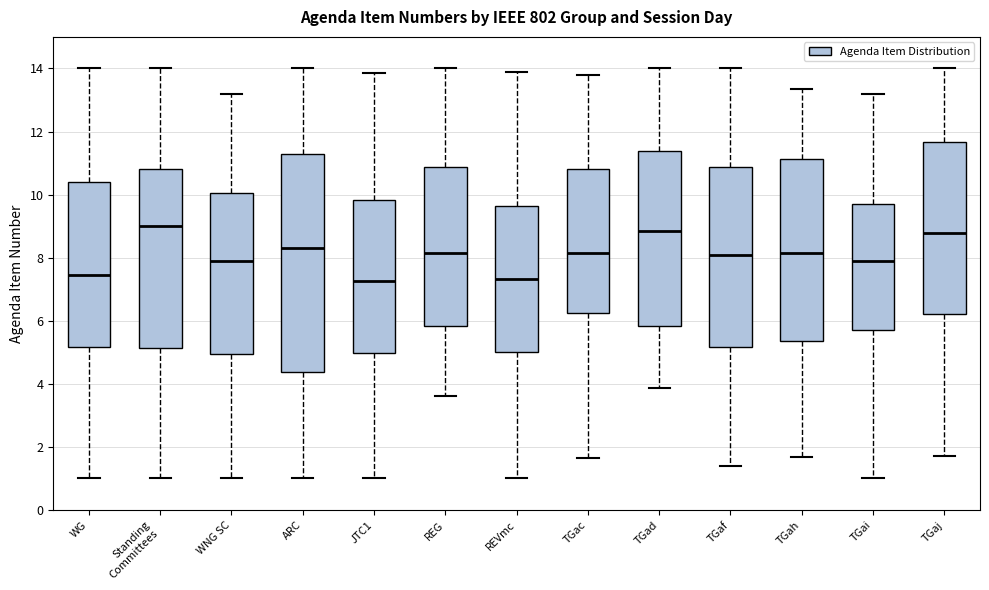

Reading left to right, transcribe this box plot: for each box, give where its median line is, the range the box spans, and where its two whiskers end, as read against the y-axis. The values are not printed on the chart, so give them approximately, as read against the axis.

WG: median 7.4, box 5.2 to 10.4, whiskers 1.0 to 14.0
Standing Committees: median 9.0, box 5.2 to 10.8, whiskers 1.0 to 14.0
WNG SC: median 7.8, box 5.0 to 10.0, whiskers 1.0 to 13.2
ARC: median 8.2, box 4.4 to 11.2, whiskers 1.0 to 14.0
JTC1: median 7.2, box 5.0 to 9.8, whiskers 1.0 to 13.8
REG: median 8.2, box 5.8 to 10.8, whiskers 3.6 to 14.0
REVmc: median 7.4, box 5.0 to 9.6, whiskers 1.0 to 13.8
TGac: median 8.2, box 6.2 to 10.8, whiskers 1.6 to 13.8
TGad: median 8.8, box 5.8 to 11.4, whiskers 3.8 to 14.0
TGaf: median 8.0, box 5.2 to 10.8, whiskers 1.4 to 14.0
TGah: median 8.2, box 5.4 to 11.2, whiskers 1.6 to 13.4
TGai: median 8.0, box 5.8 to 9.6, whiskers 1.0 to 13.2
TGaj: median 8.8, box 6.2 to 11.6, whiskers 1.8 to 14.0